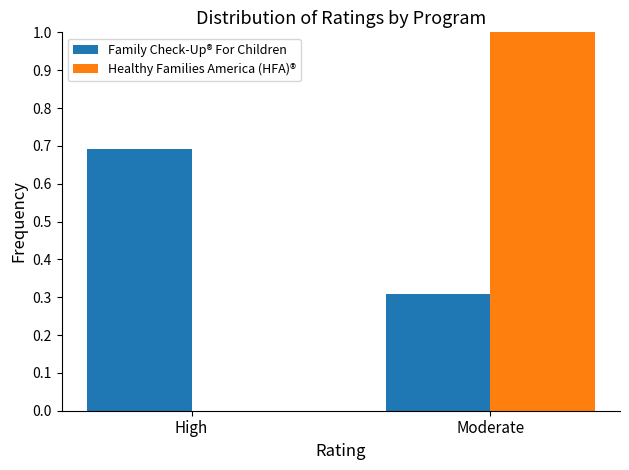

What is the approximate value of Family Check-Up® For Children at Moderate?

0.3